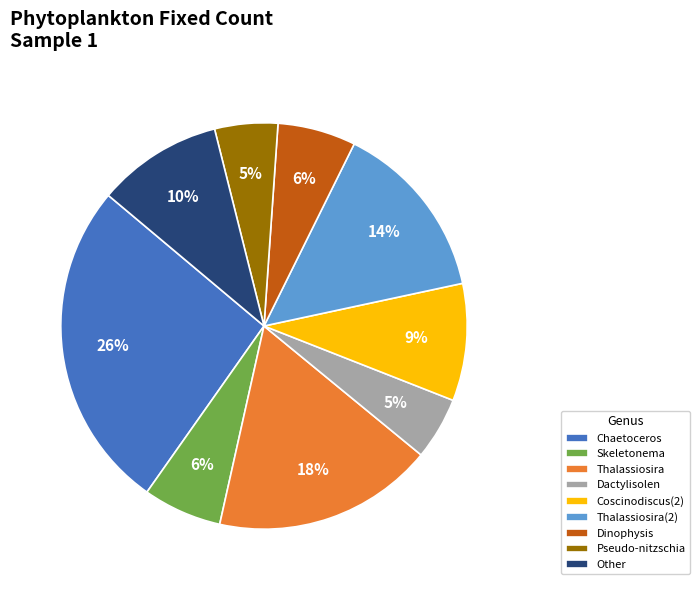

Do Coscinodiscus(2) and Chaetoceros together represent more than half of the pie?

No